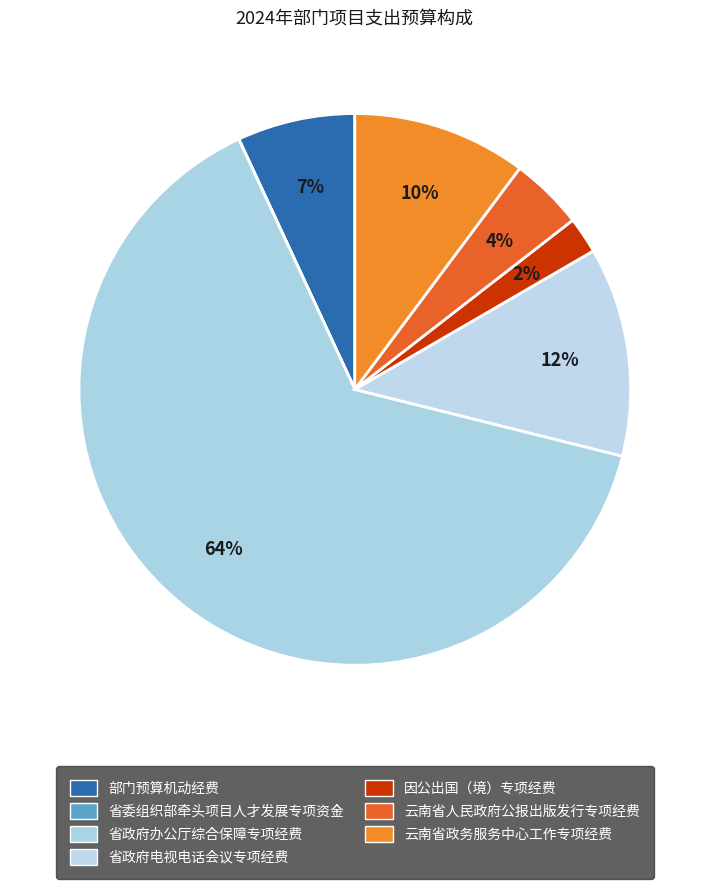

Which category accounts for the majority?

省政府办公厅综合保障专项经费